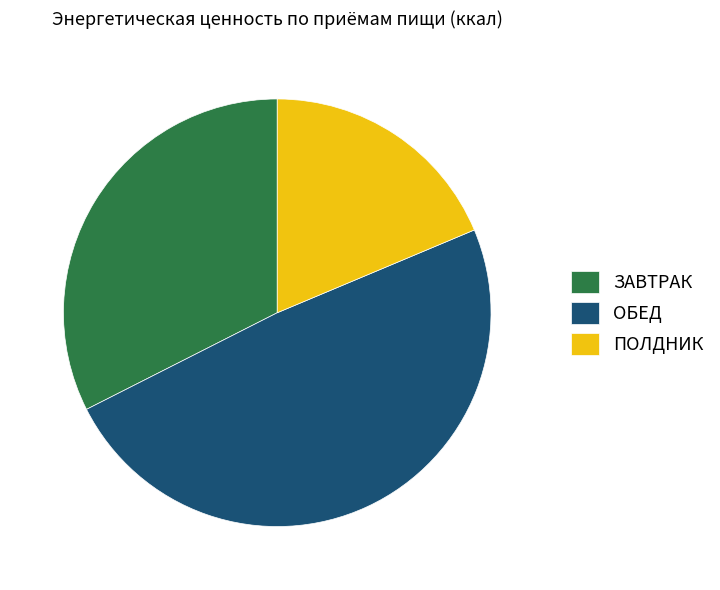

What is the largest slice in the pie chart?

ОБЕД